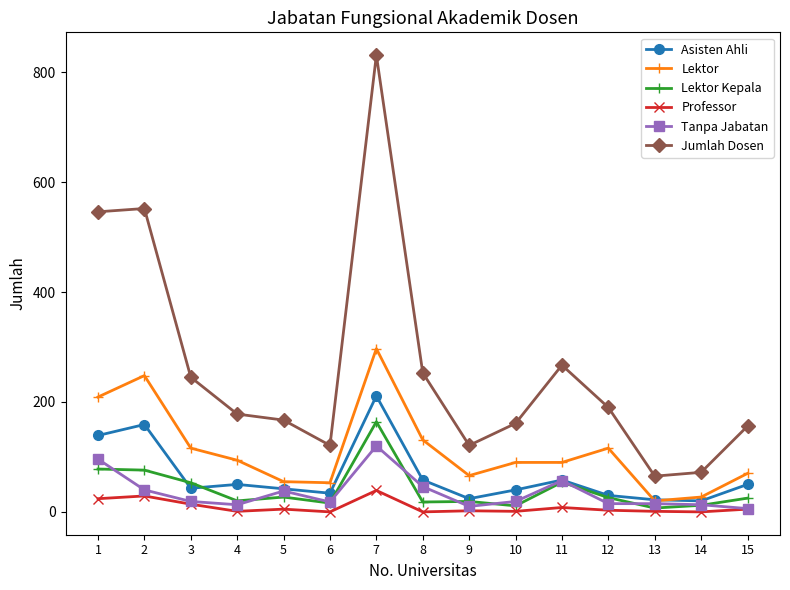

True or false: Lektor has more than 1 points higher than both neighbors.

True